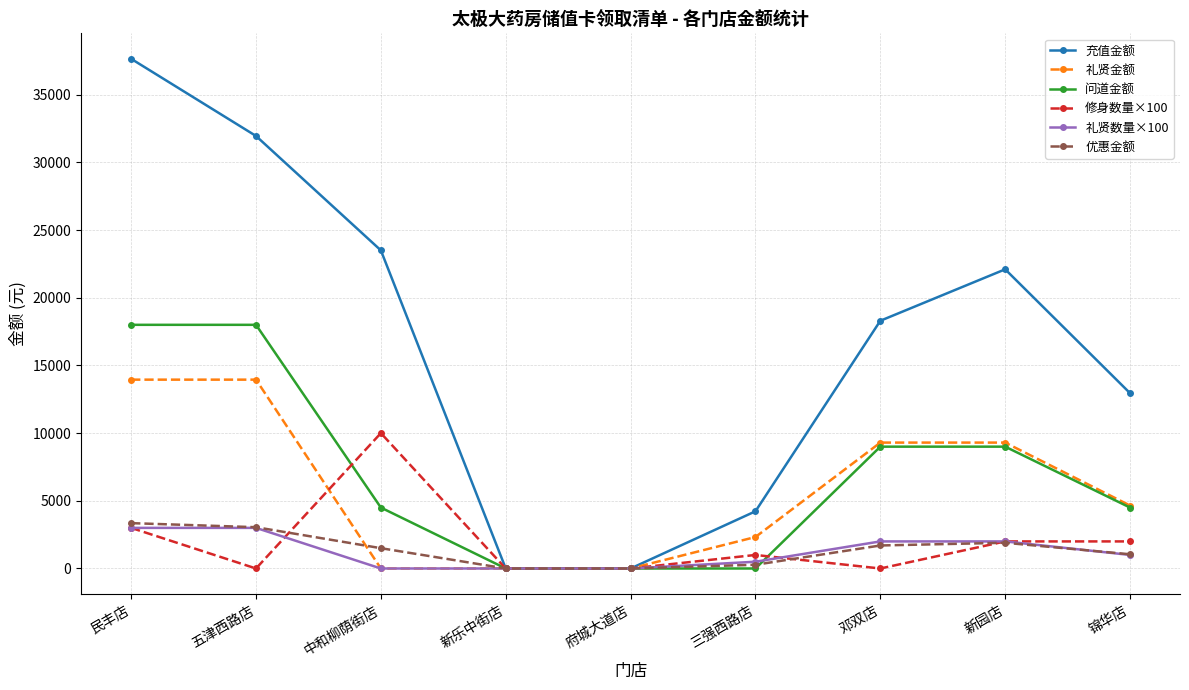

Which label corresponds to the largest value in the chart?

民丰店